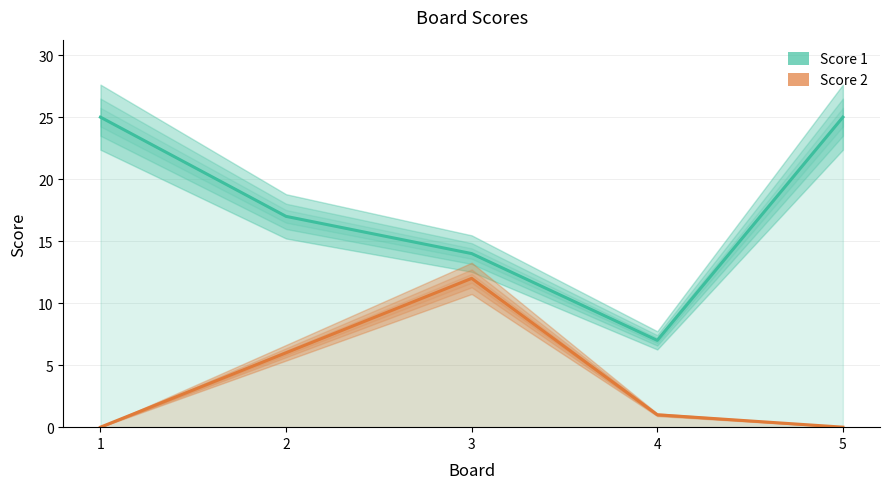

Is the value of Score 2 at 5 greater than the value of Score 1 at 1?

No